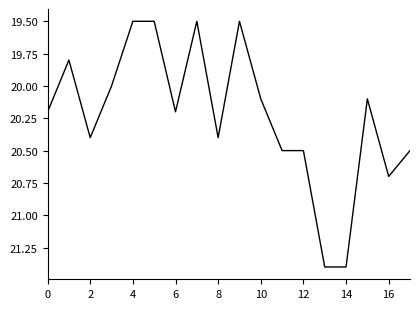

Reading left to right, extract all data points from this chart.

20.2	19.8	20.4	20.0	19.5	19.5	20.2	19.5	20.4	19.5	20.1	20.5	20.5	21.4	21.4	20.1	20.7	20.5